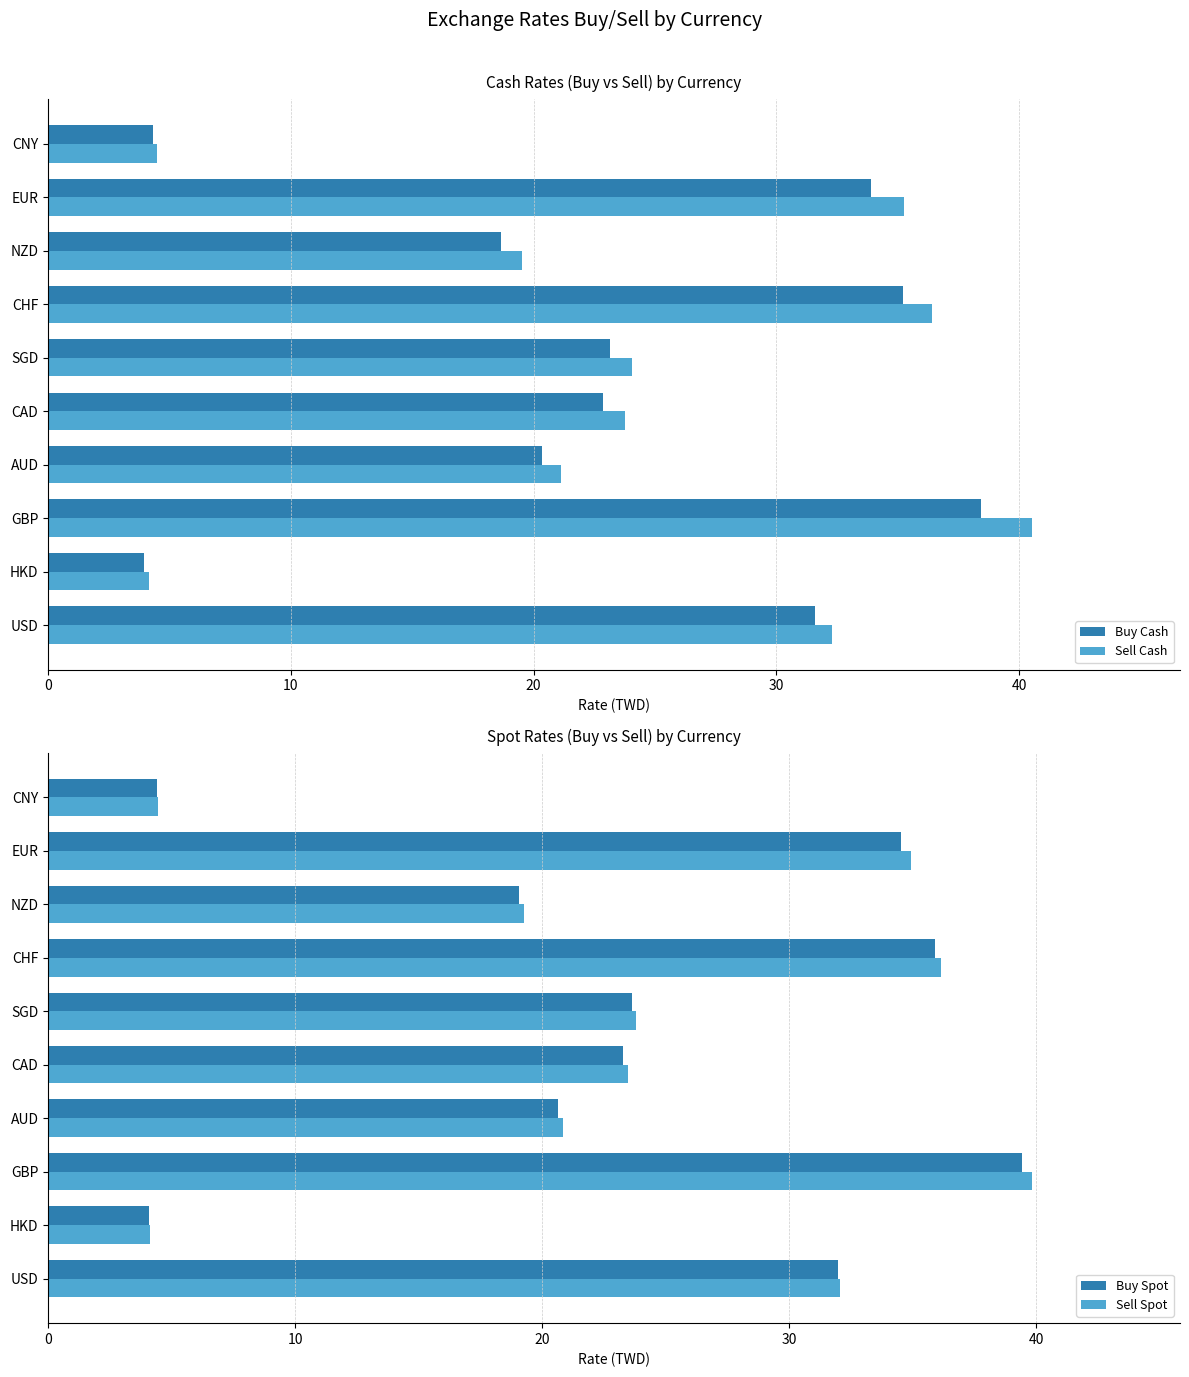

How many bars are there in each group?

4